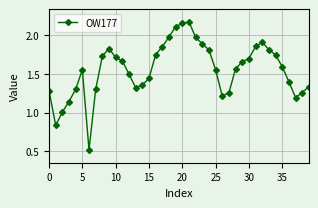

What is the value of the 20th point from the left?

2.1